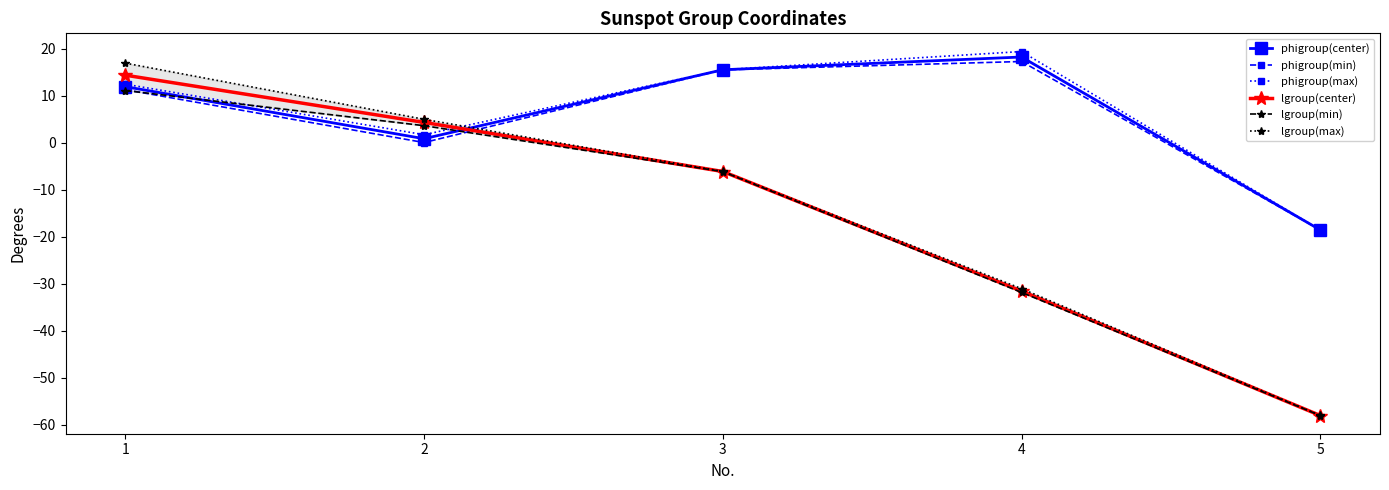

What are all the series names shown in the legend?

phigroup(center), phigroup(min), phigroup(max), lgroup(center), lgroup(min), lgroup(max)